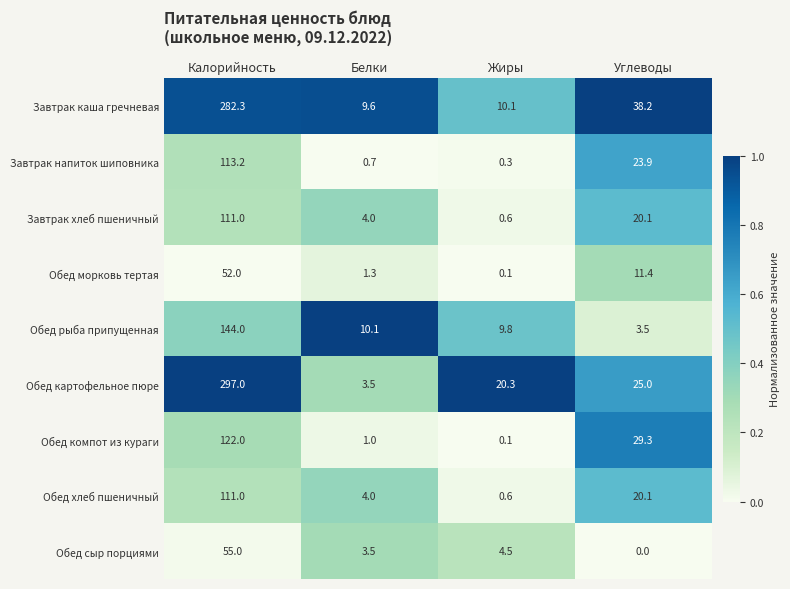

At which label is Обед морковь тертая closest to 26?

Углеводы